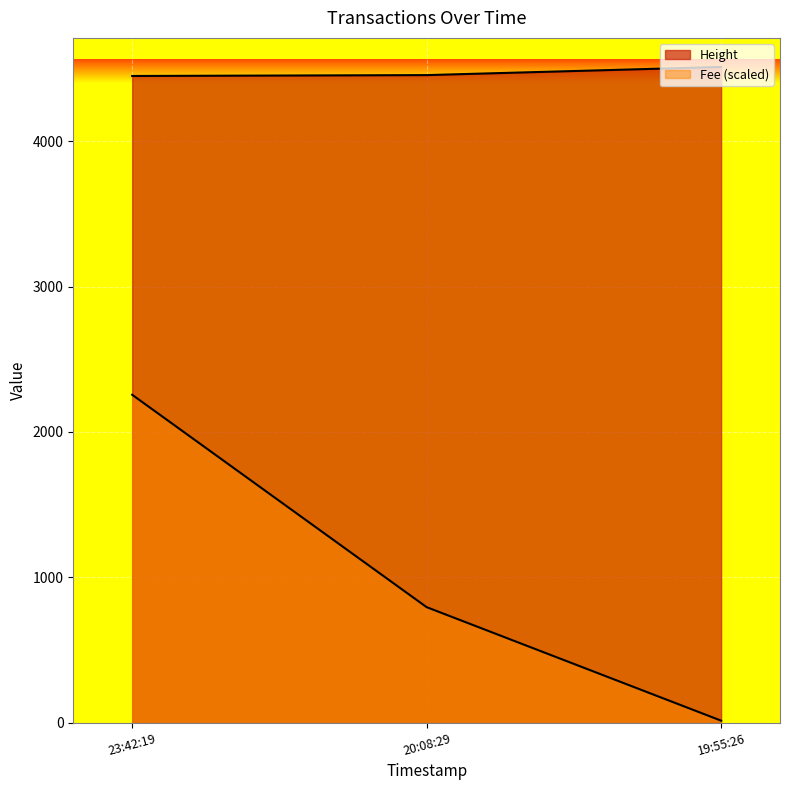

How many lines are shown in the chart?

2